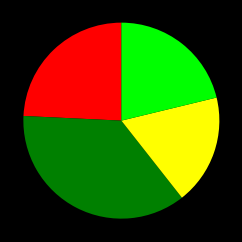

Is there a majority slice in this chart?

No